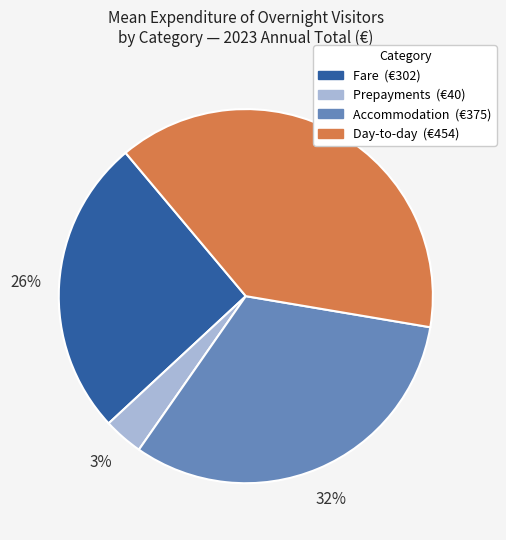

True or false: Fare accounts for 26% of the total.

True